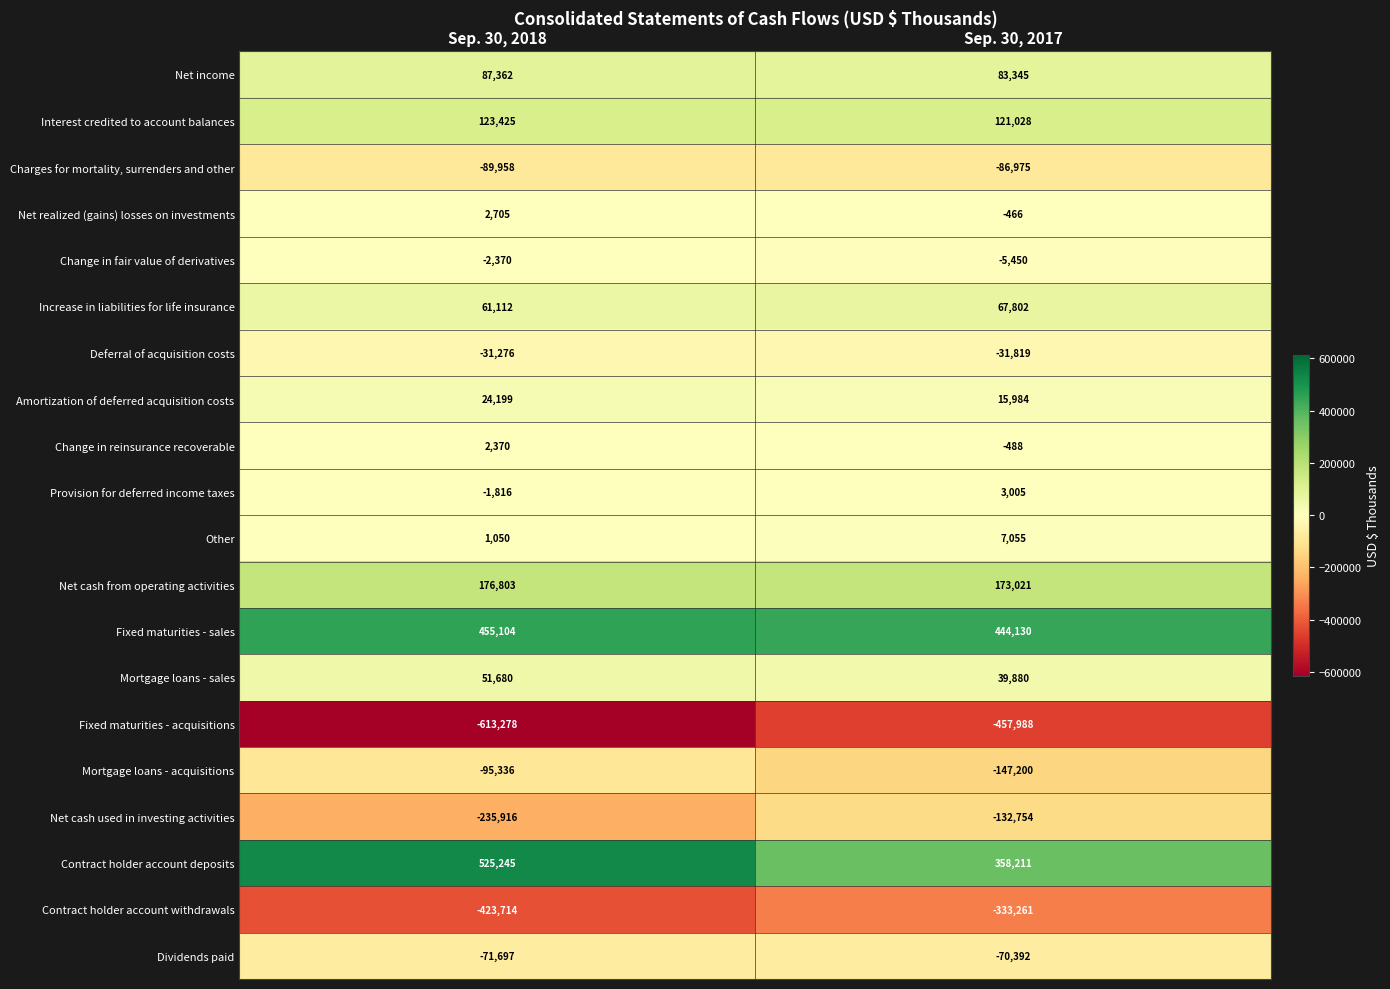

Which series has the widest spread of values?

Contract holder account deposits